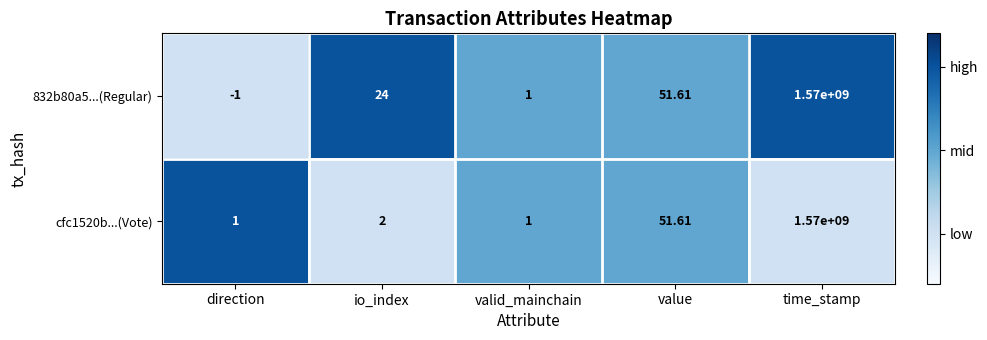

List the labels in order of 832b80a5...(Regular) value, smallest first.

direction, valid_mainchain, io_index, value, time_stamp